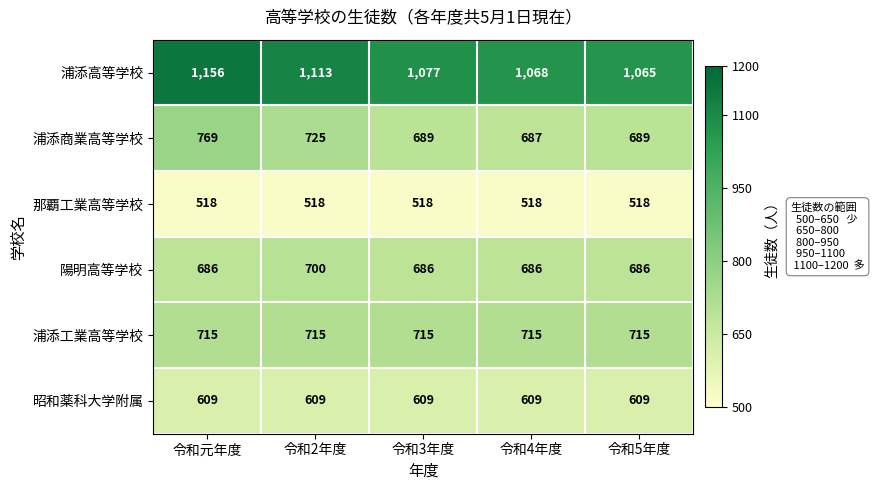

What is the sum of all 浦添商業高等学校 values?

3559